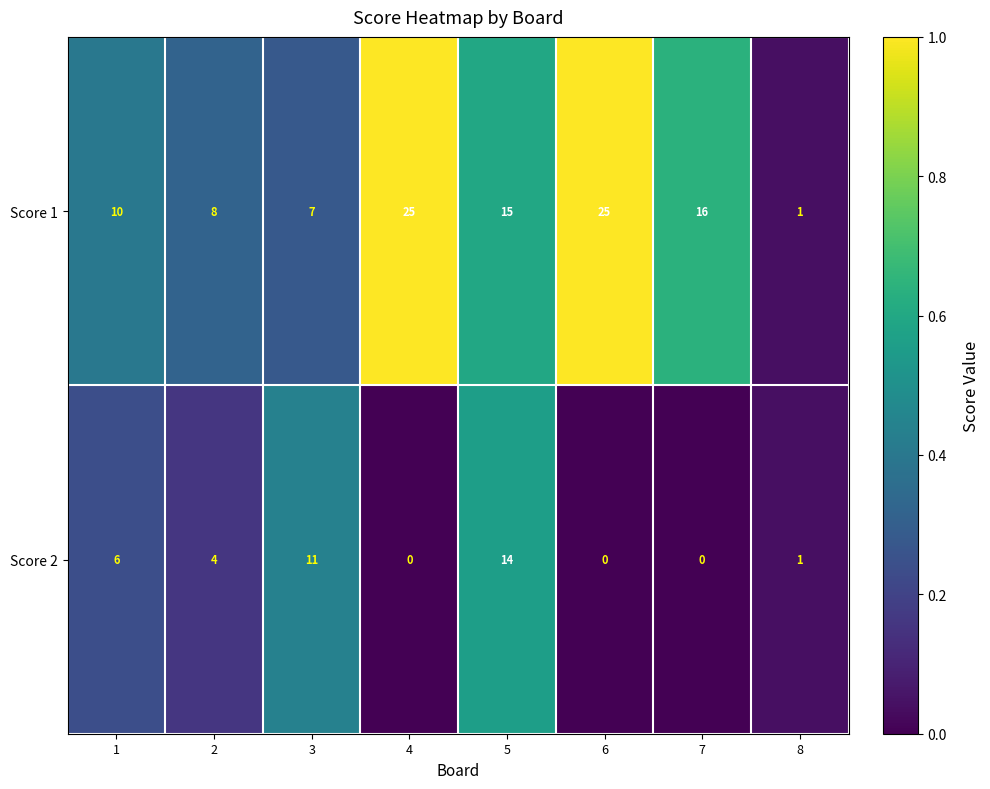

Count the number of categories in the chart.

8